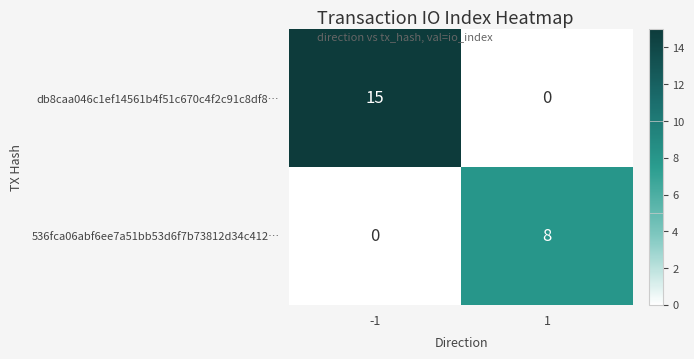

Reading left to right, extract all data points from this chart.

db8caa046c1ef14561b4f51c670c4f2c91c8df8…: 15	0
536fca06abf6ee7a51bb53d6f7b73812d34c412…: 0	8